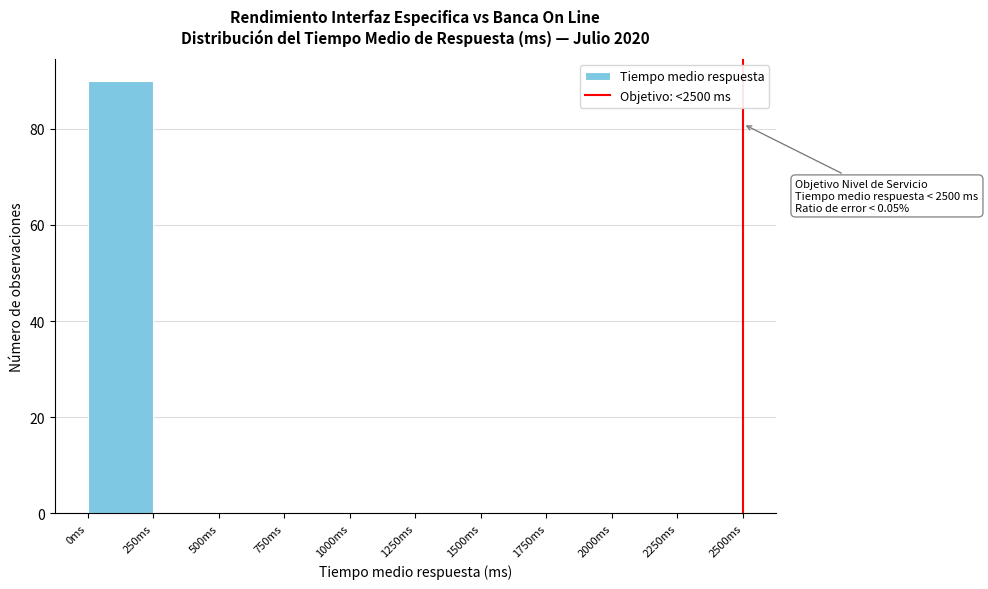

Over which range of the x-axis is the bar tallest?

0 to 250